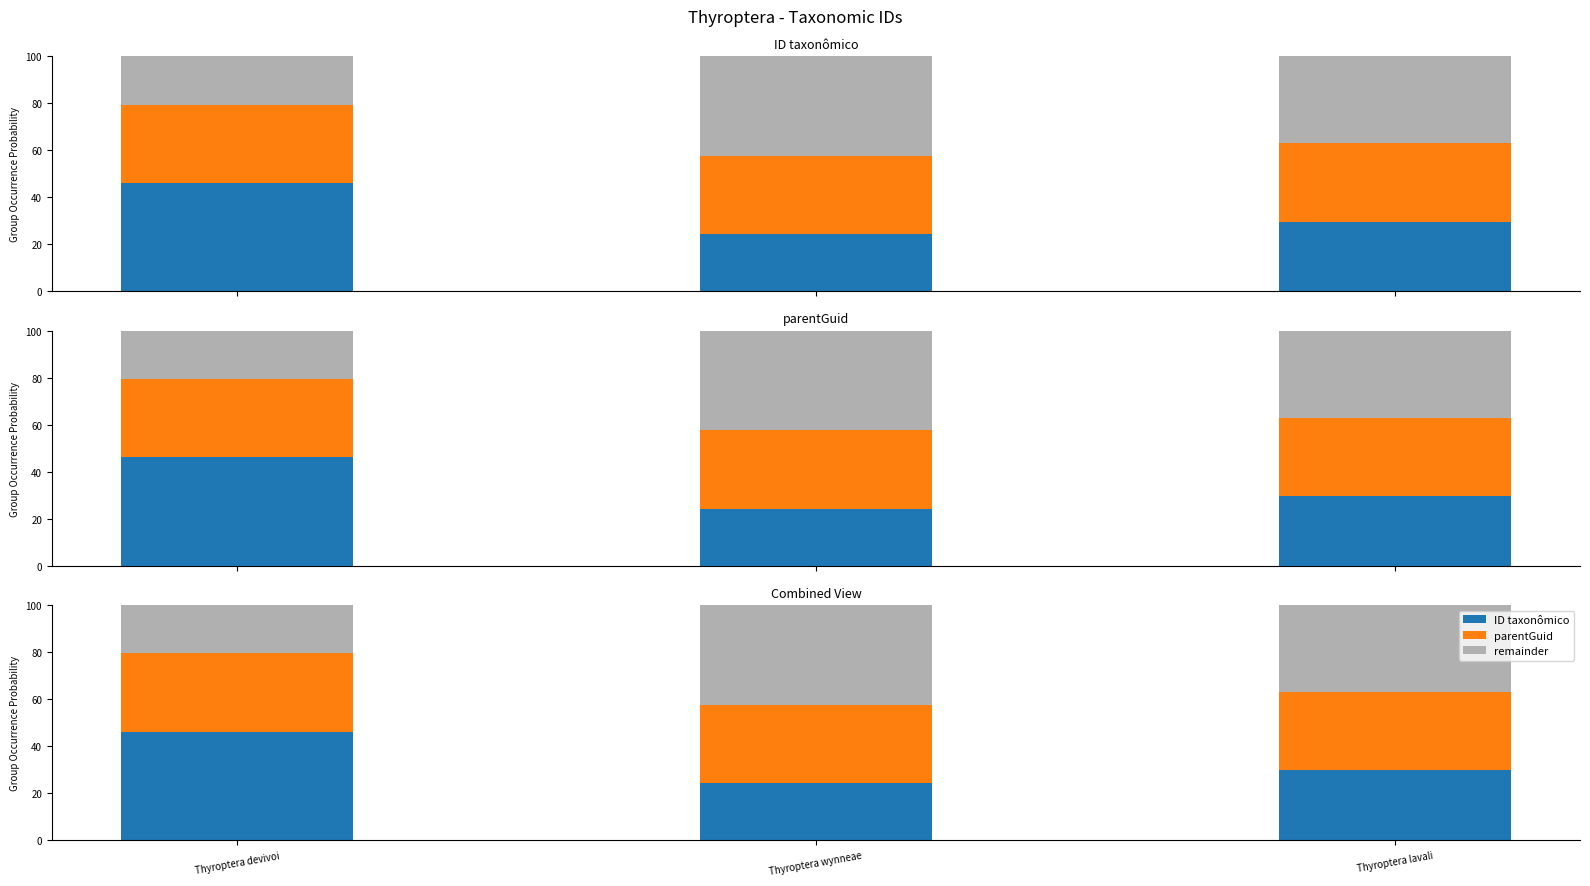

Between Thyroptera devivoi and Thyroptera lavali, which is larger?

Thyroptera devivoi